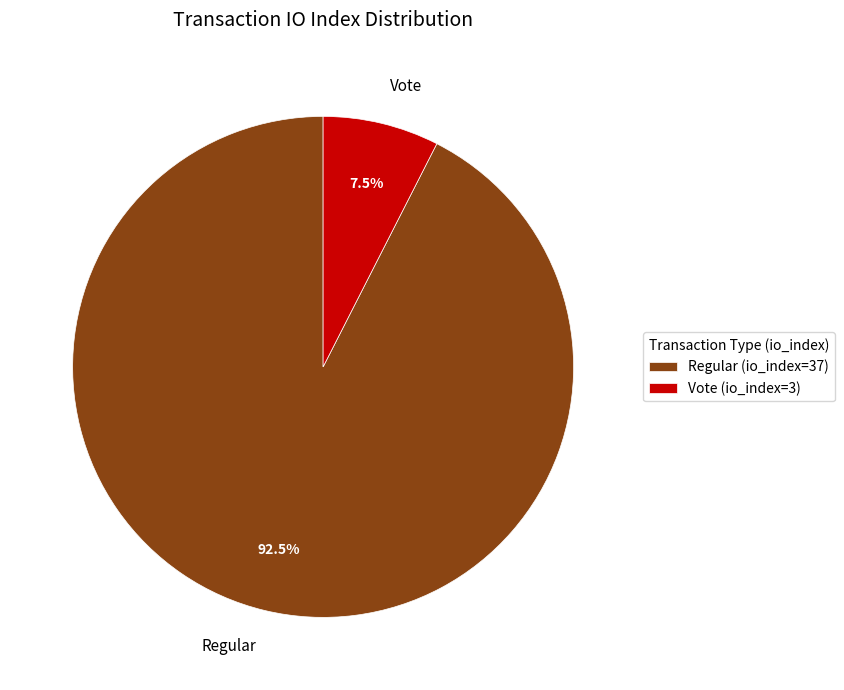

What is the ratio of the value at Regular to the value at Vote?

12.3